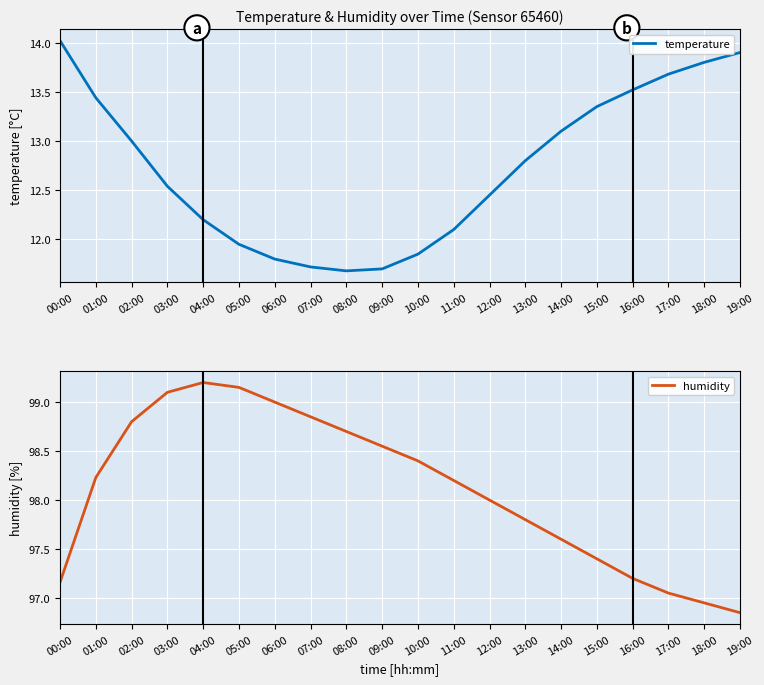

True or false: temperature and humidity cross at least once.

False